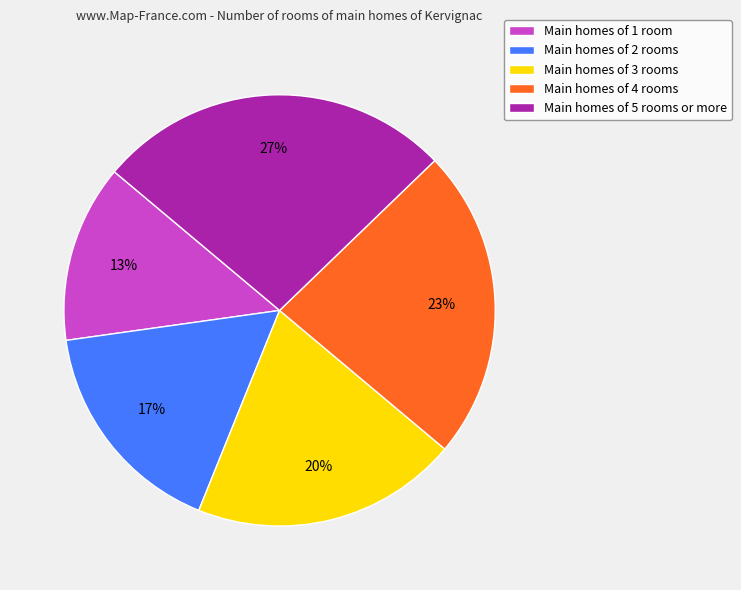

What percentage is the Main homes of 4 rooms slice, to the nearest percent?

23%